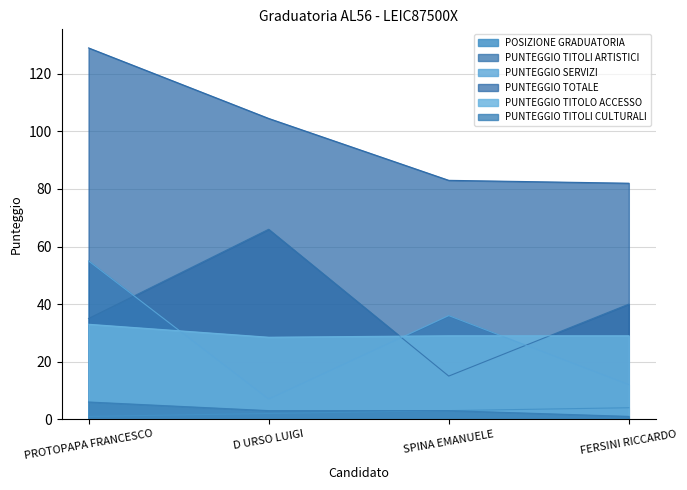

List the series in order of their peak value, highest first.

PUNTEGGIO TOTALE, PUNTEGGIO TITOLI ARTISTICI, PUNTEGGIO SERVIZI, PUNTEGGIO TITOLO ACCESSO, PUNTEGGIO TITOLI CULTURALI, POSIZIONE GRADUATORIA